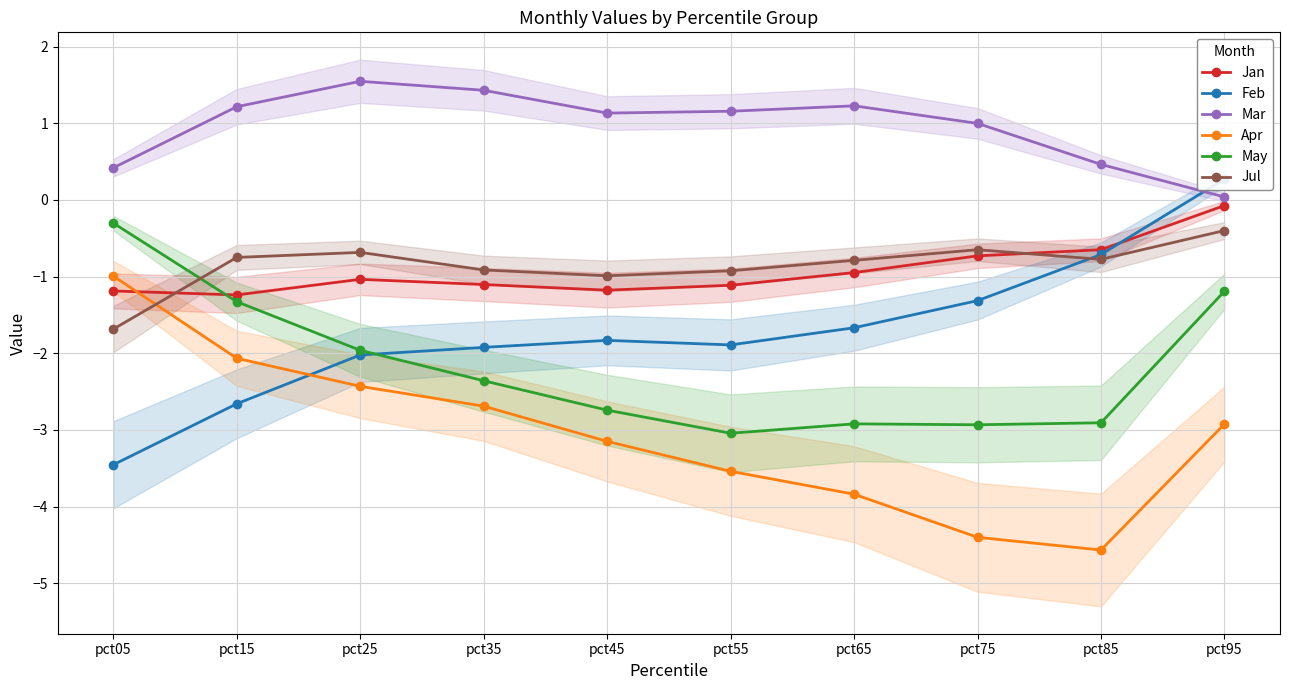

Where is Feb nearest to the value -1?

pct85